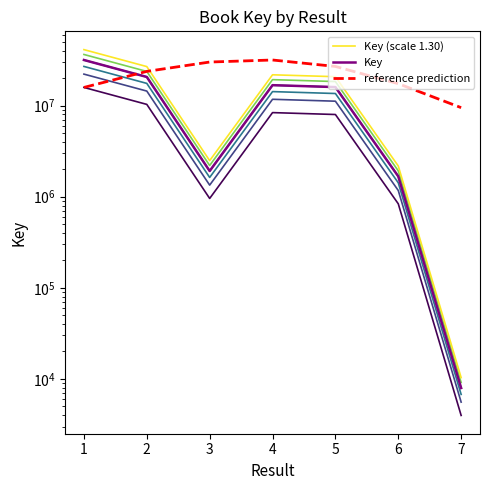

At which category does the chart reach its peak across all series?

1